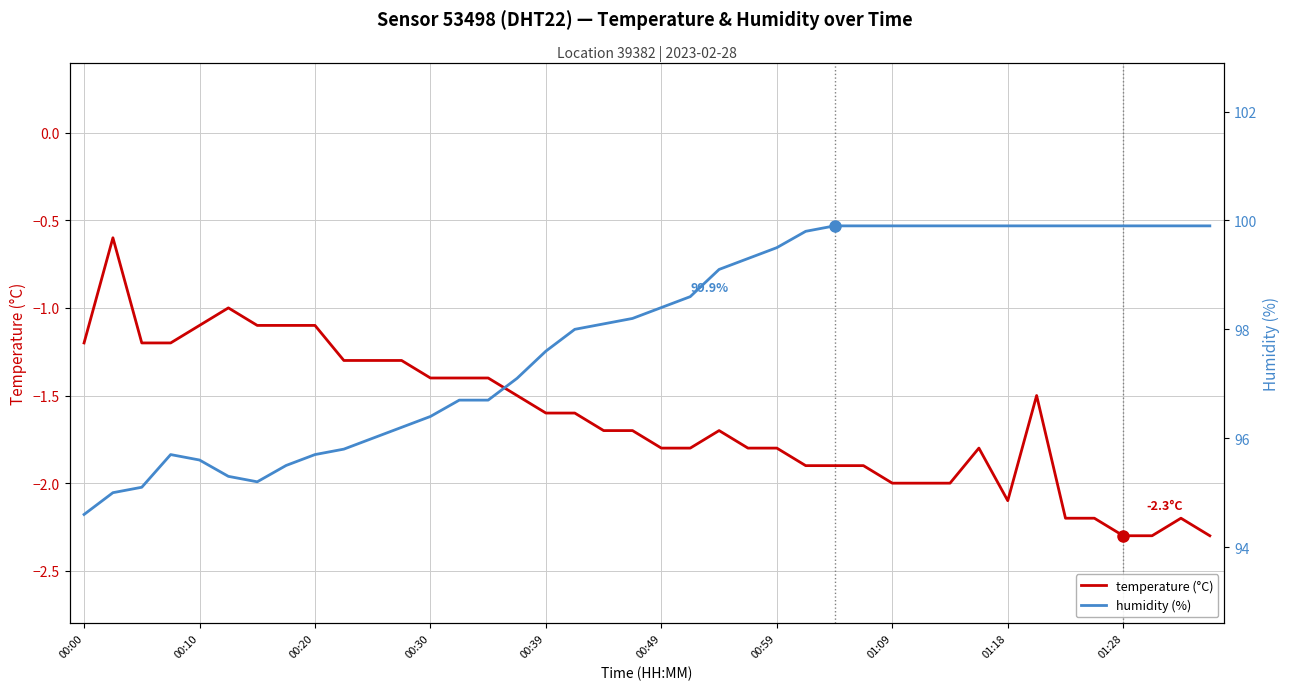

In humidity (%), how many points are lower than both neighbors (excluding endpoints)?

1